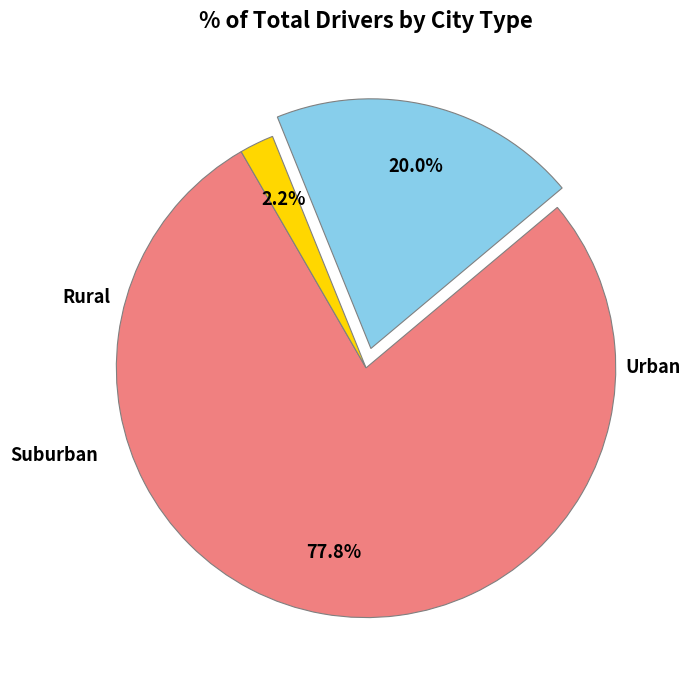

Is there any slice that represents more than half of the pie?

Yes